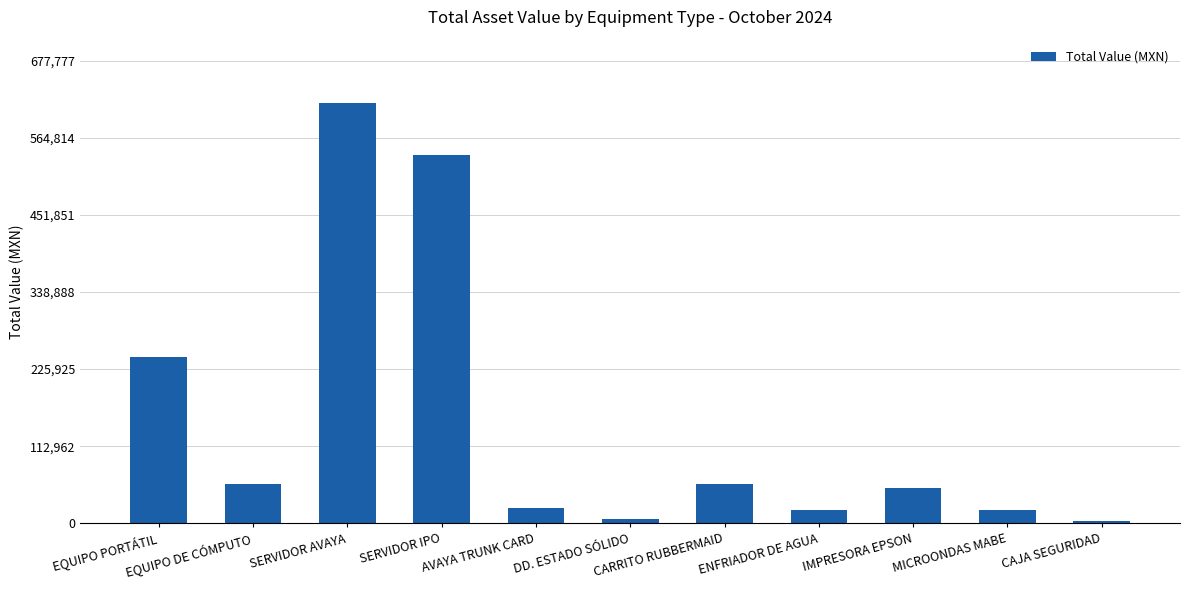

What is the average value?

148601.5